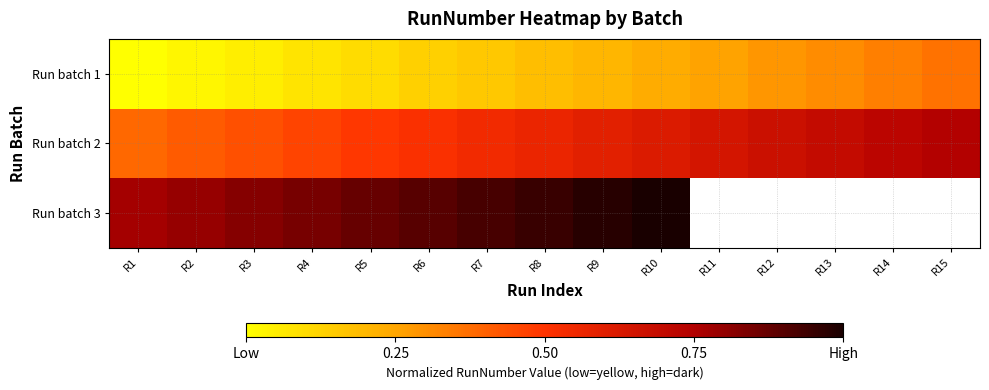

What value does the Run batch 1 series have at R15?

0.4